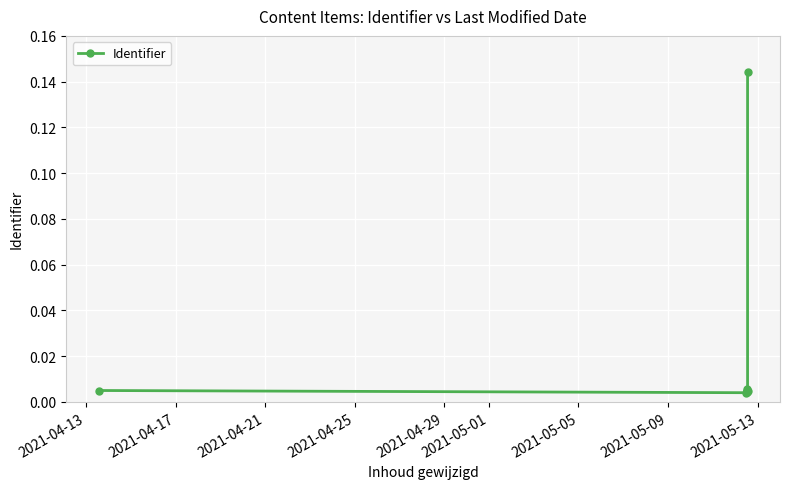

What is the difference between the maximum and minimum values?

0.1